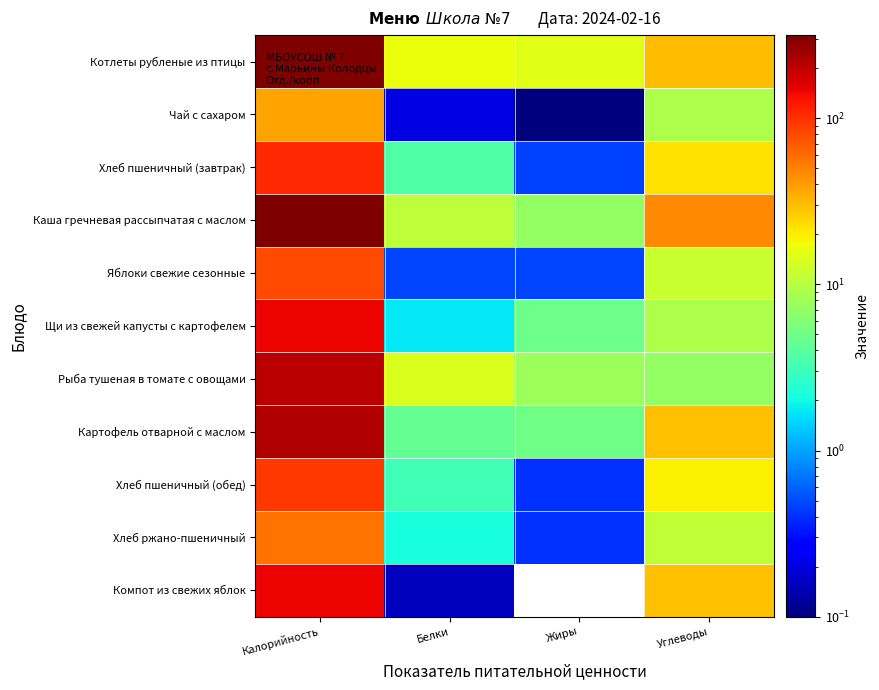

Reading right to left, transcribe all the data shown in this chart.

Котлеты рубленые из птицы: Углеводы=30.3	Жиры=15.3	Белки=16.6	Калорийность=308.5
Чай с сахаром: Углеводы=9.3	Жиры=0.1	Белки=0.2	Калорийность=38.0
Хлеб пшеничный (завтрак): Углеводы=22.2	Жиры=0.5	Белки=3.6	Калорийность=108.1
Каша гречневая рассыпчатая с маслом: Углеводы=47.8	Жиры=7.2	Белки=10.6	Калорийность=316.0
Яблоки свежие сезонные: Углеводы=11.9	Жиры=0.5	Белки=0.5	Калорийность=79.5
Щи из свежей капусты с картофелем: Углеводы=9.2	Жиры=4.9	Белки=1.7	Калорийность=144.8
Рыба тушеная в томате с овощами: Углеводы=7.2	Жиры=7.8	Белки=14.3	Калорийность=204.0
Картофель отварной с маслом: Углеводы=28.9	Жиры=5.0	Белки=4.5	Калорийность=220.2
Хлеб пшеничный (обед): Углеводы=19.3	Жиры=0.4	Белки=3.2	Калорийность=94.0
Хлеб ржано-пшеничный: Углеводы=11.0	Жиры=0.4	Белки=2.2	Калорийность=57.4
Компот из свежих яблок: Углеводы=29.0	Жиры=0.0	Белки=0.2	Калорийность=146.6